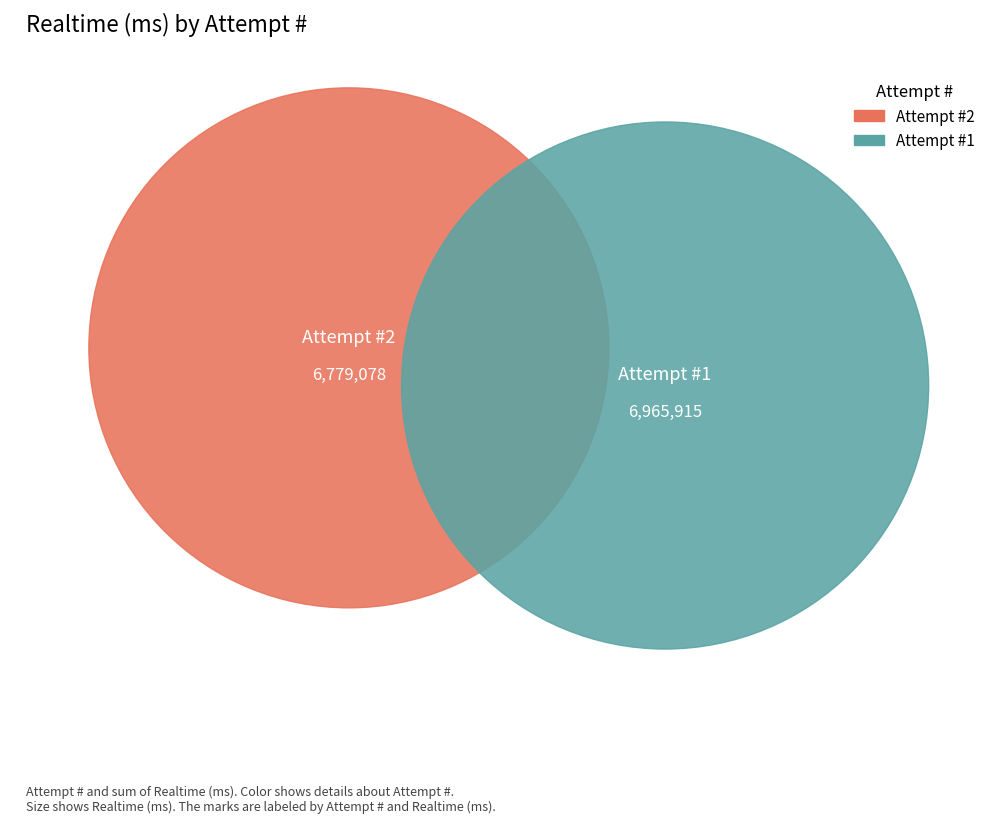

Does 1 account for over 50% of the chart?

Yes